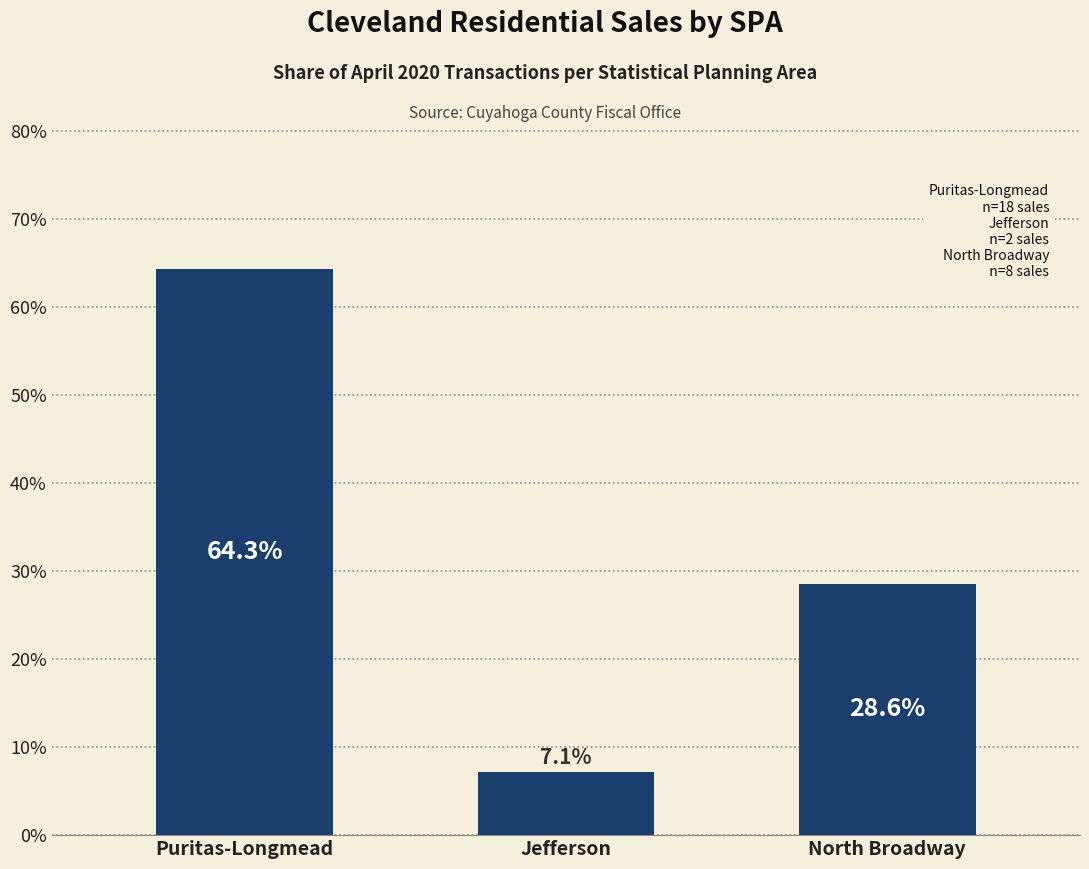

Does the chart contain any negative values?

No